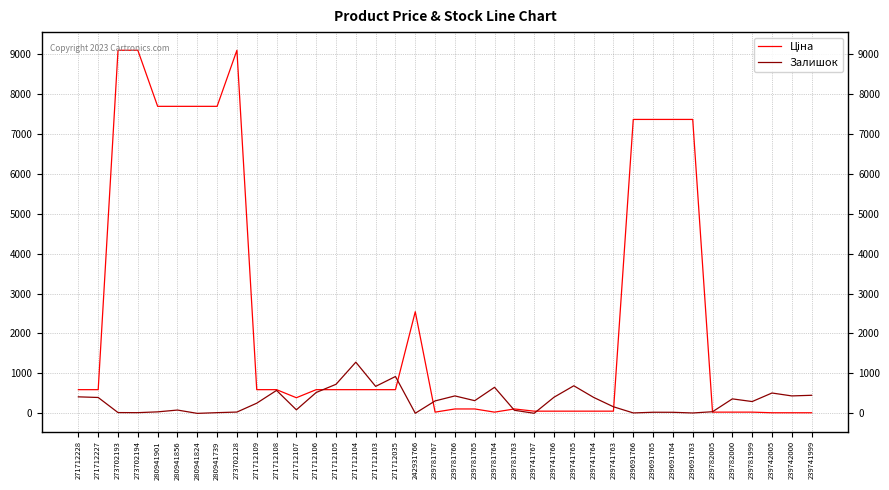

In Залишок, how many points are higher than both neighbors (excluding endpoints)?

10